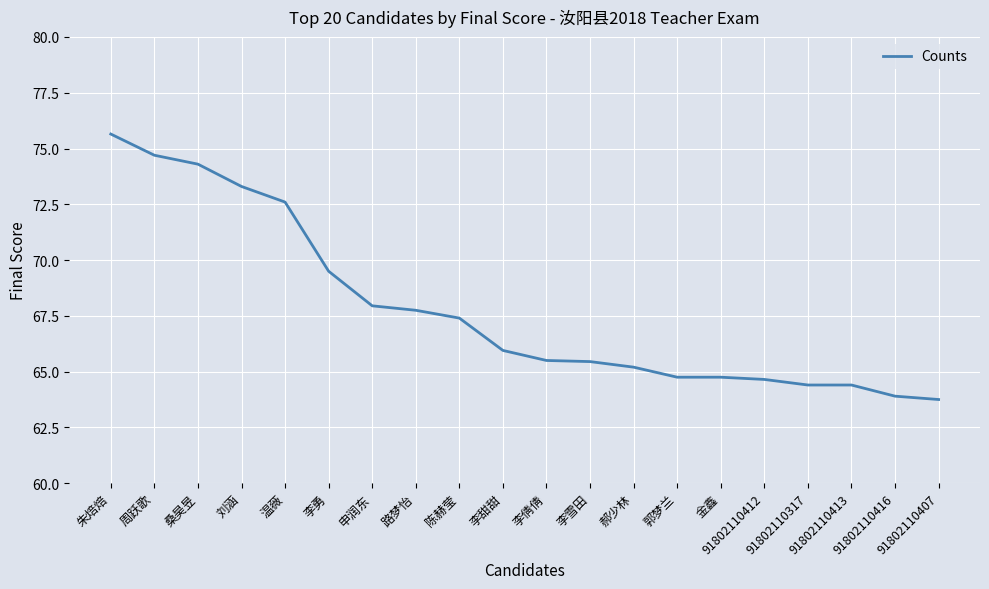

What is the difference between the values at 陈赫莹 and 91802110413?

3.0